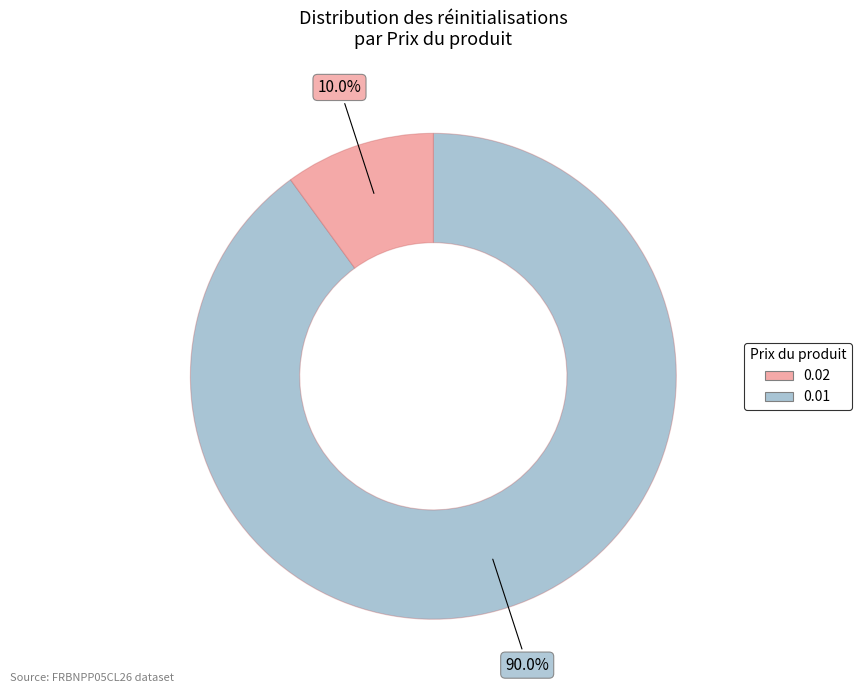

Is there any slice that represents more than half of the pie?

Yes